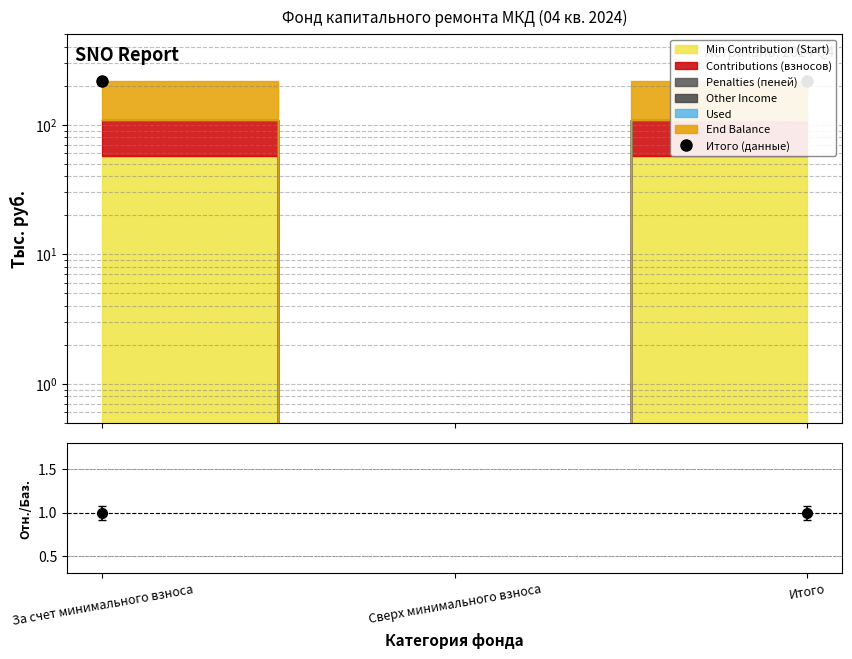

Reading right to left, list all the values displayed in this chart.

Итого (данные): 218.8	0.0	218.8
Ratio: 1.0	0.0	1.0